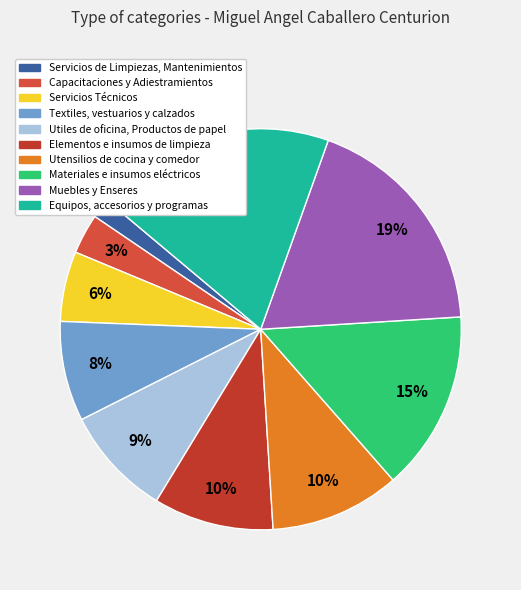

Is there a majority slice in this chart?

No